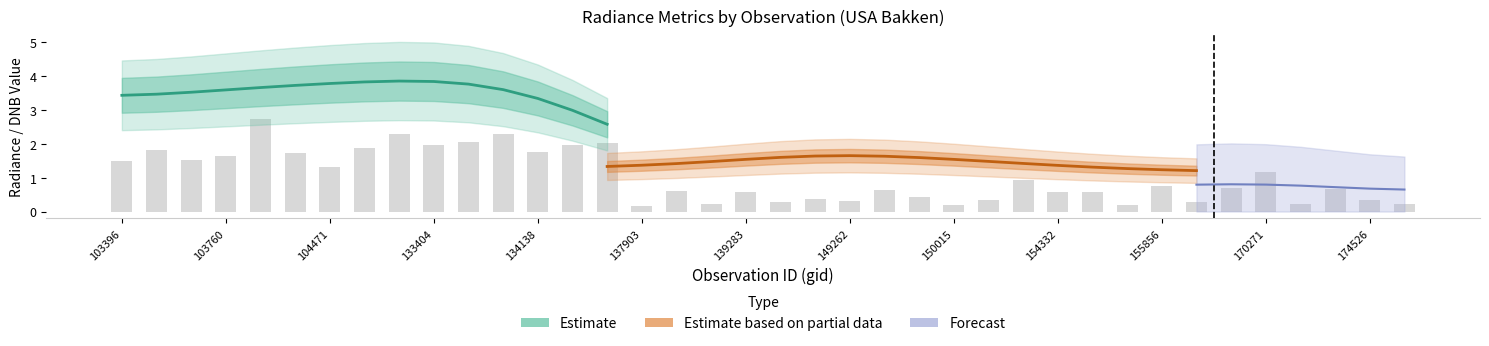

What is the minimum value shown in the chart?

0.1